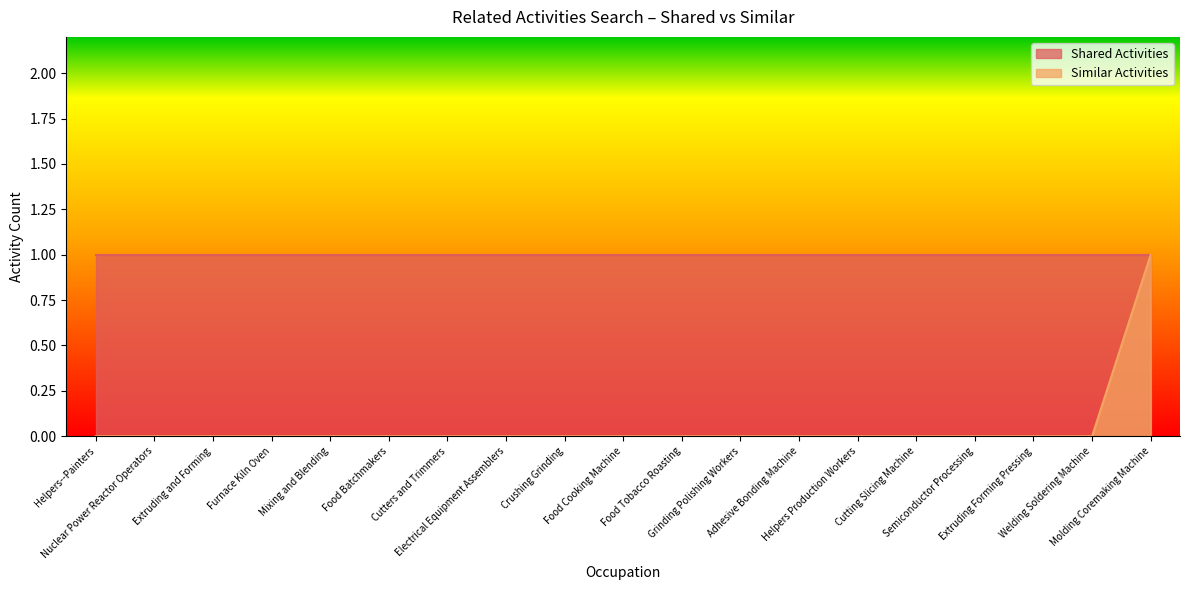

True or false: there are more than 0 points higher than both neighbors.

False